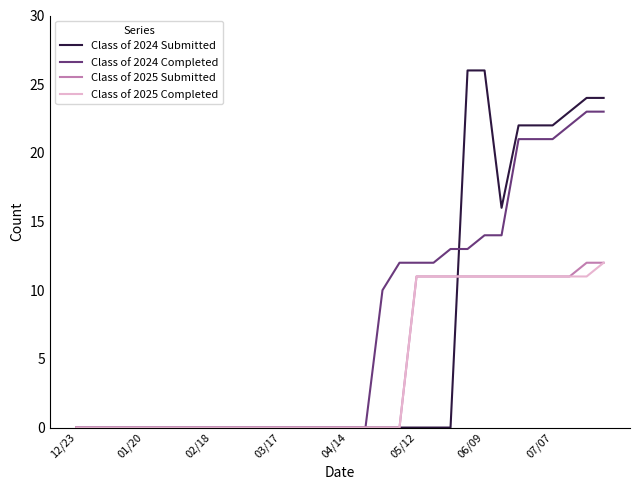

What is the maximum value for Class of 2025 Completed?

12